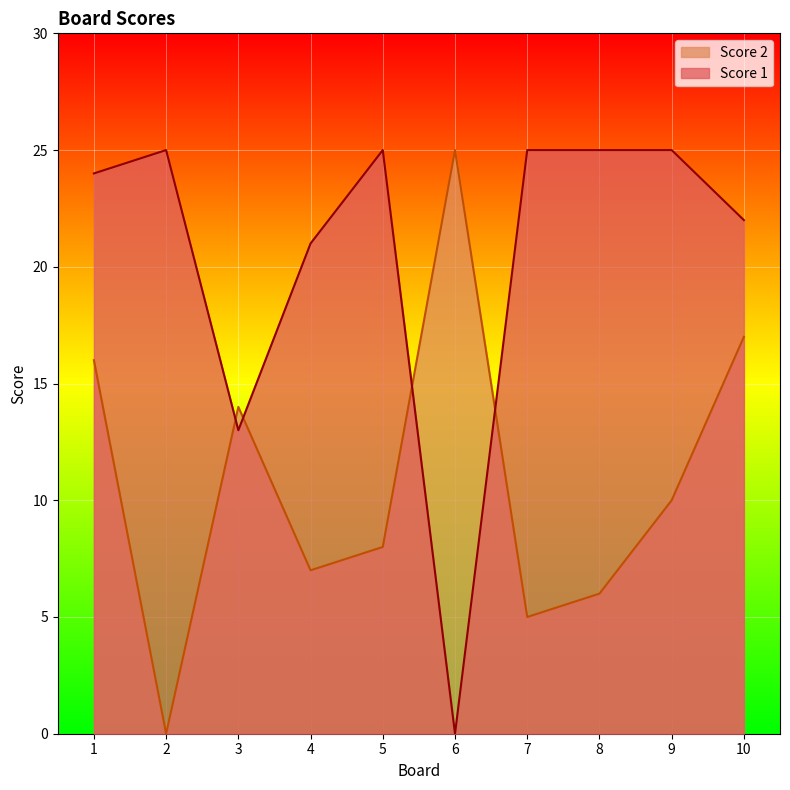

True or false: Score 2 has more than 1 interior local peaks.

True